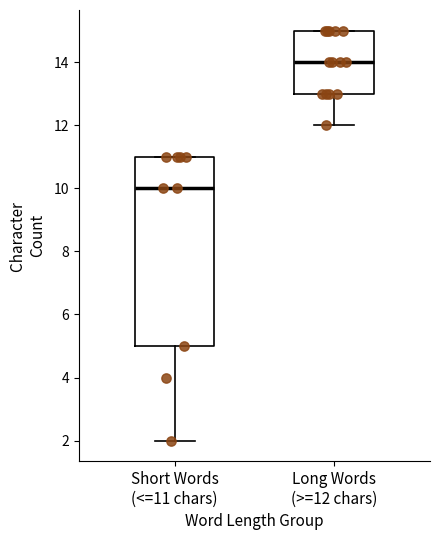

Which box is the tallest, from its lower edge to its upper edge?

Short Words (<=11 chars)